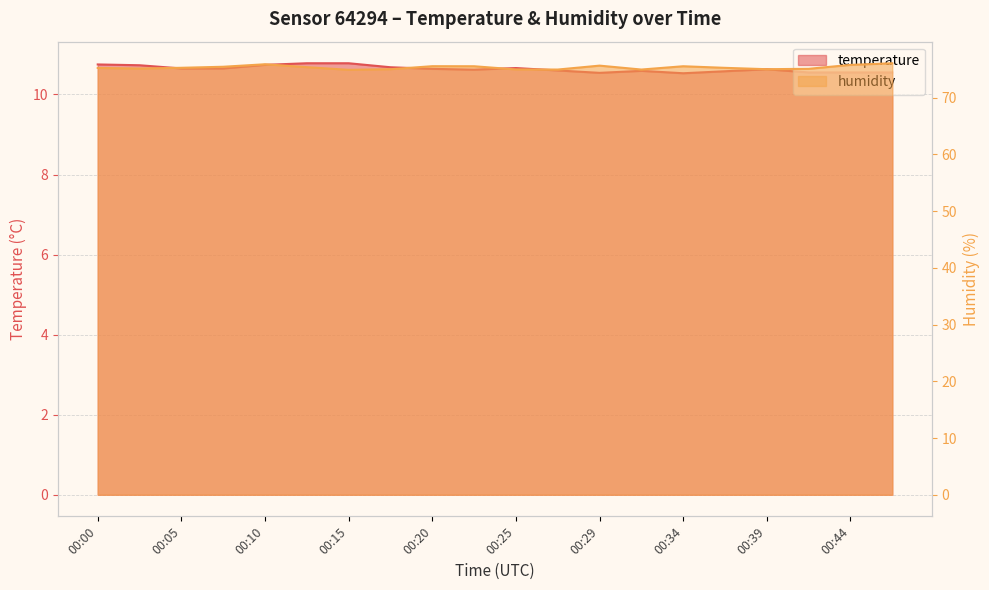

What is the highest value of the humidity series?

76.0